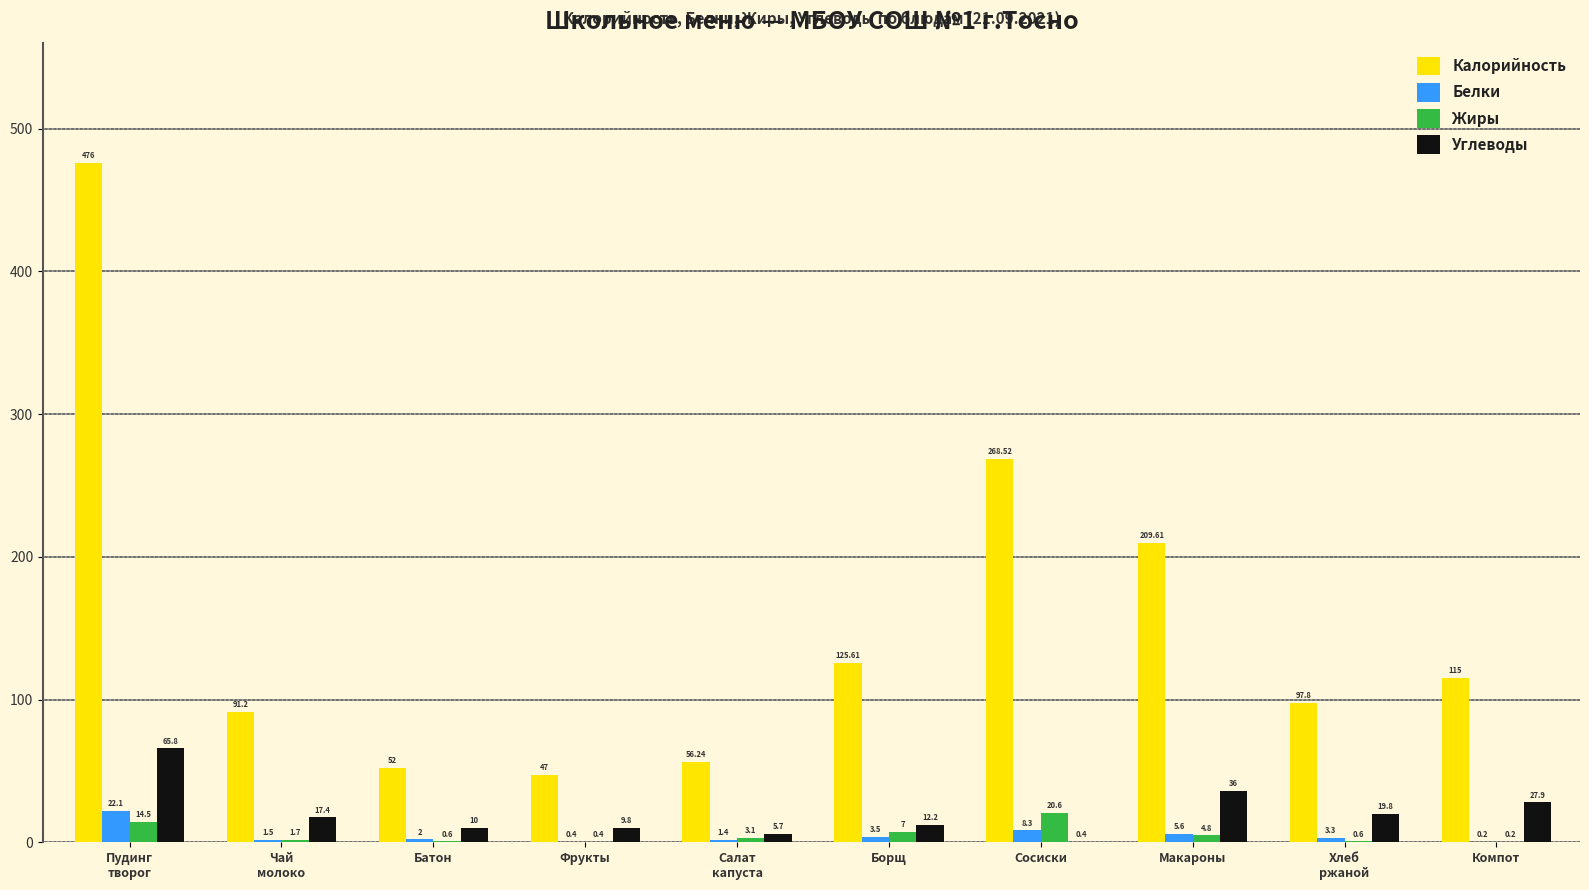

What is the sum of the Жиры values at Батон and Макароны?

5.4